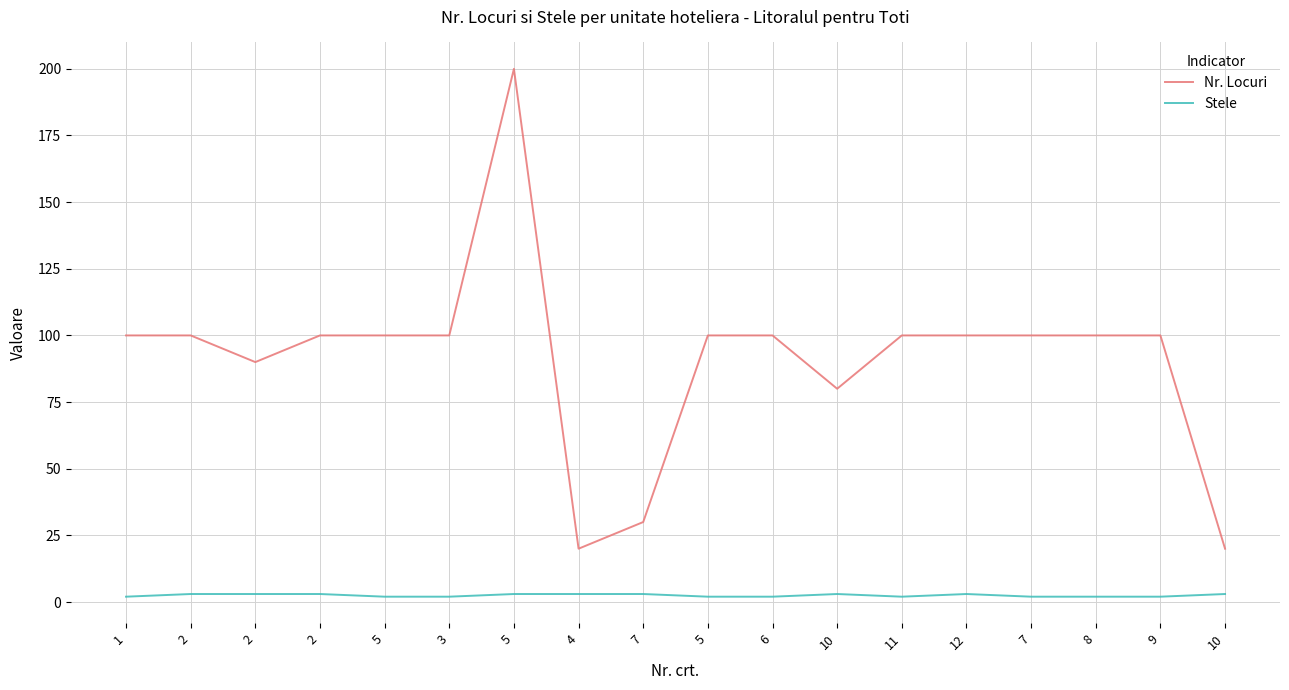

Does the chart display data point markers on the line(s)?

No